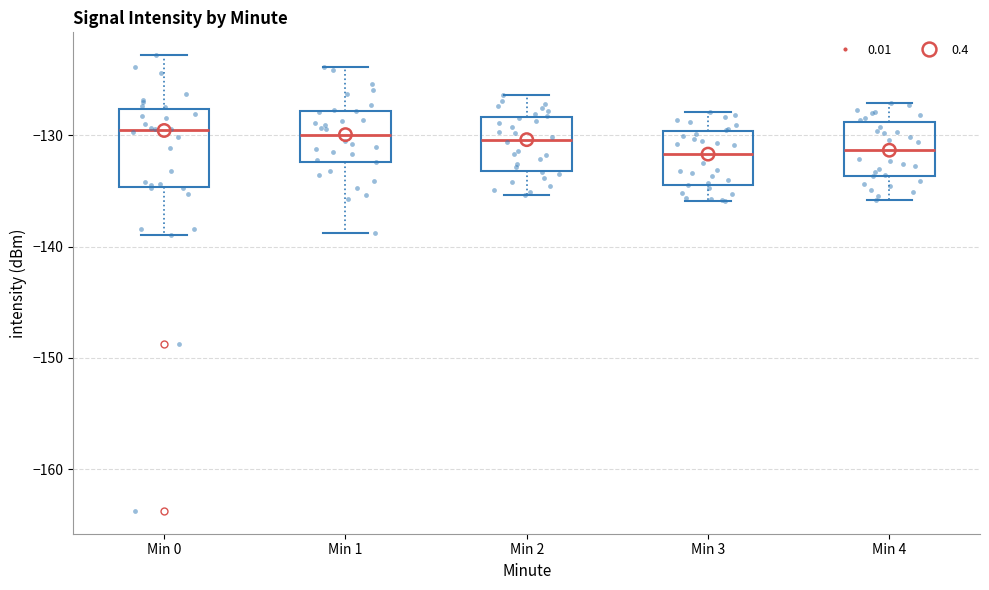

Where is the lower edge of the box for Min 0 on the y-axis? The values are not printed on the chart, so give them approximately, as read against the axis.

-135